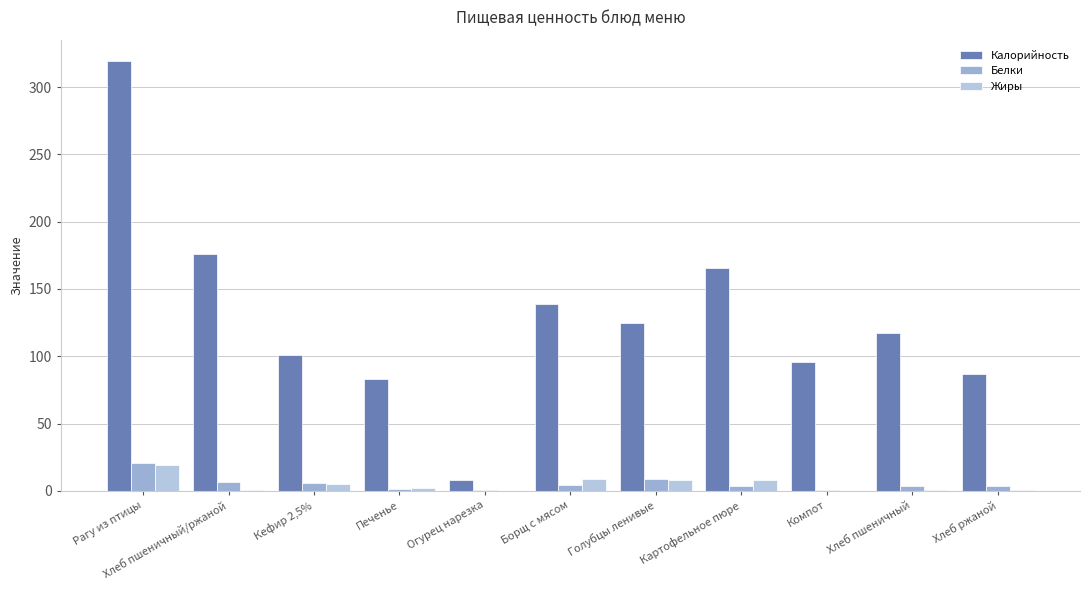

What is the sum of all Белки values?

59.5